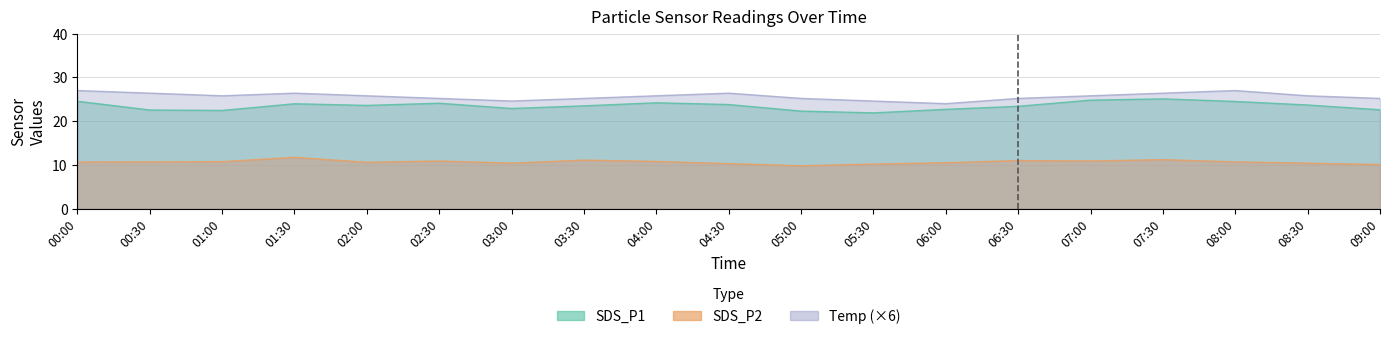

Which category has the lowest value in the SDS_P1 series?

05:30